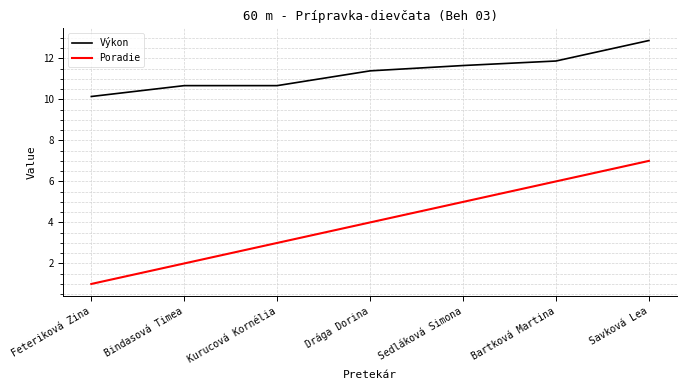

Where does the Výkon series first go above 11?

Drága Dorina